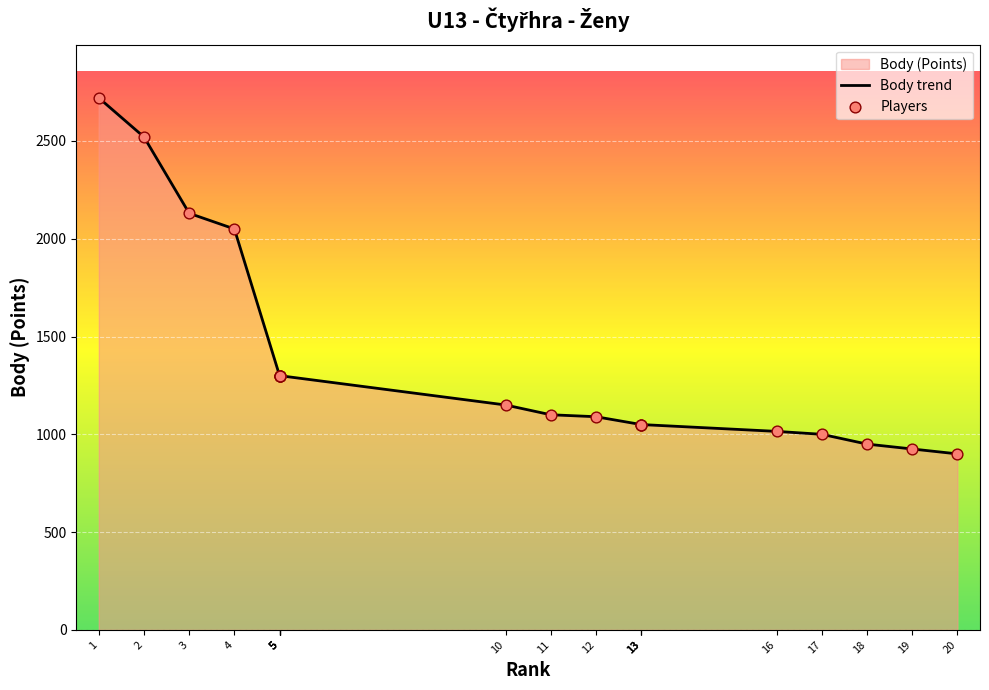

Is the value of Players at 2 greater than the value of Body trend at 13?

Yes